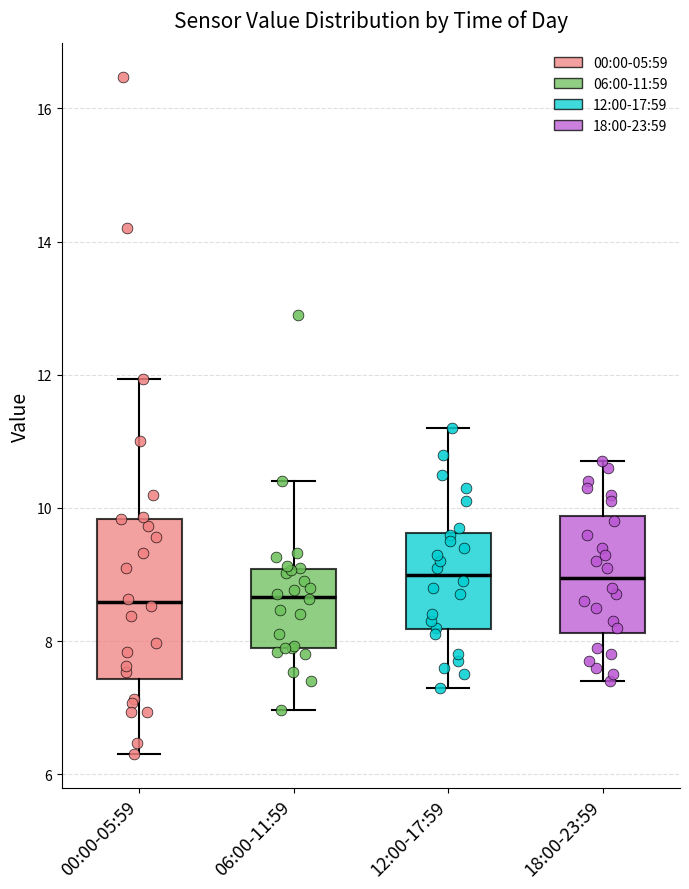

Reading left to right, read every box against the y-axis: the position of its median line, the range the box covers, and the ends of its whiskers. The values are not printed on the chart, so give them approximately, as read against the axis.

00:00-05:59: median 8.6, box 7.4 to 9.8, whiskers 6.4 to 12.0
06:00-11:59: median 8.6, box 8.0 to 9.0, whiskers 7.0 to 10.4
12:00-17:59: median 9.0, box 8.2 to 9.6, whiskers 7.4 to 11.2
18:00-23:59: median 9.0, box 8.2 to 9.8, whiskers 7.4 to 10.8